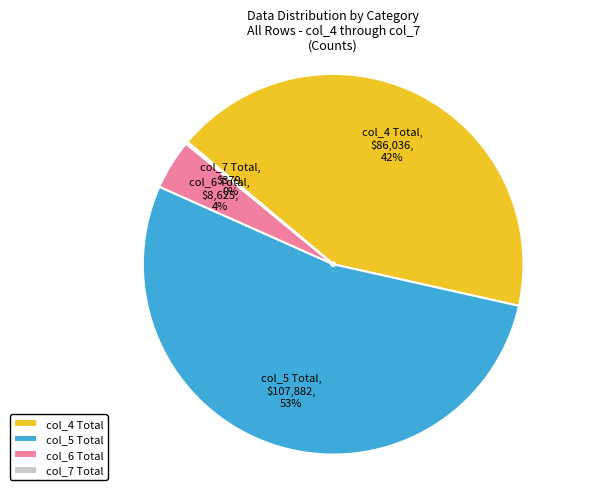

What percentage is the col_6 Total slice, to the nearest percent?

4%